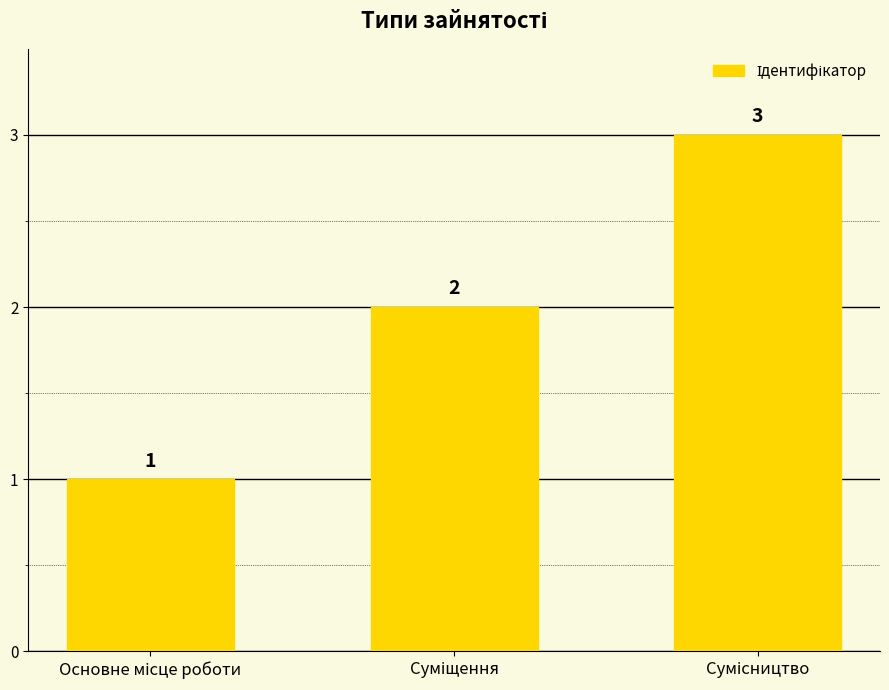

Count the values in the range 1 to 3.

3